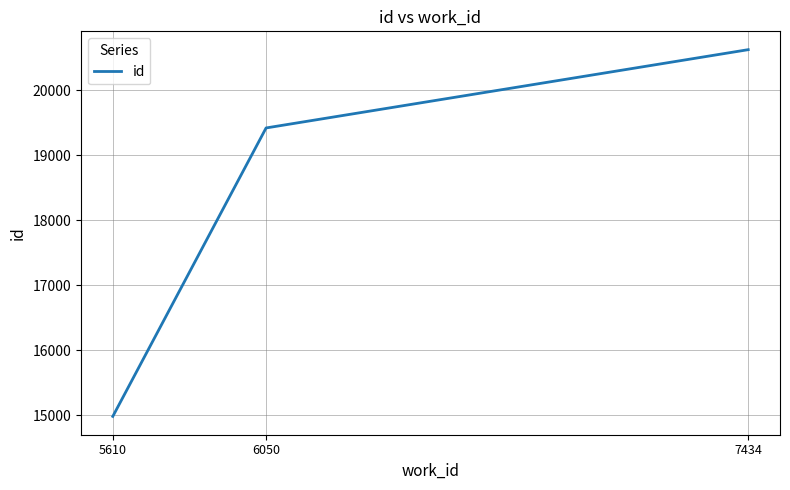

The chart shows a value of 20625 at 7434. True or false?

True